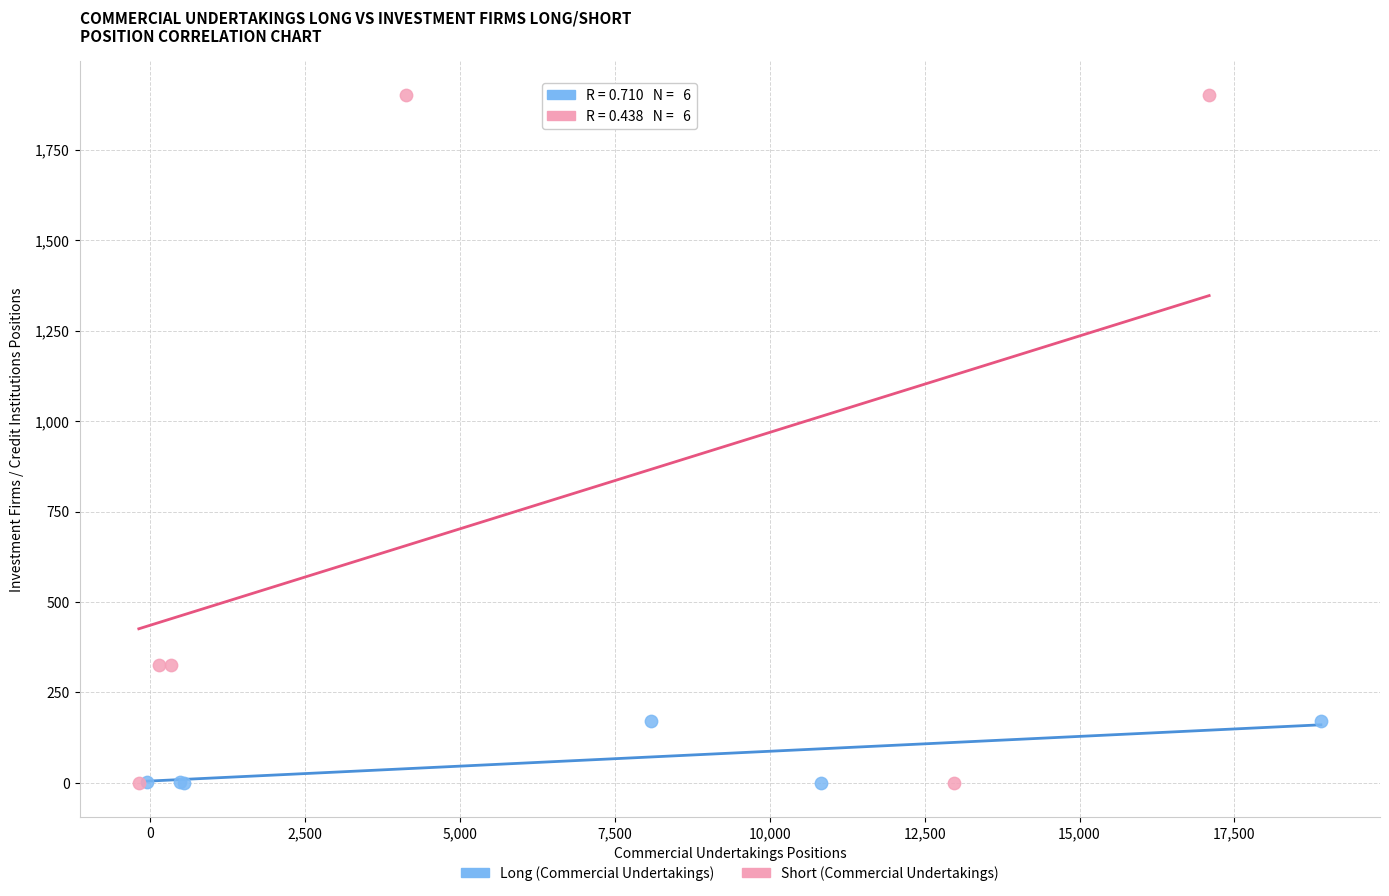

Which series has the largest Y range (max minus min)?

Short (Commercial Undertakings)